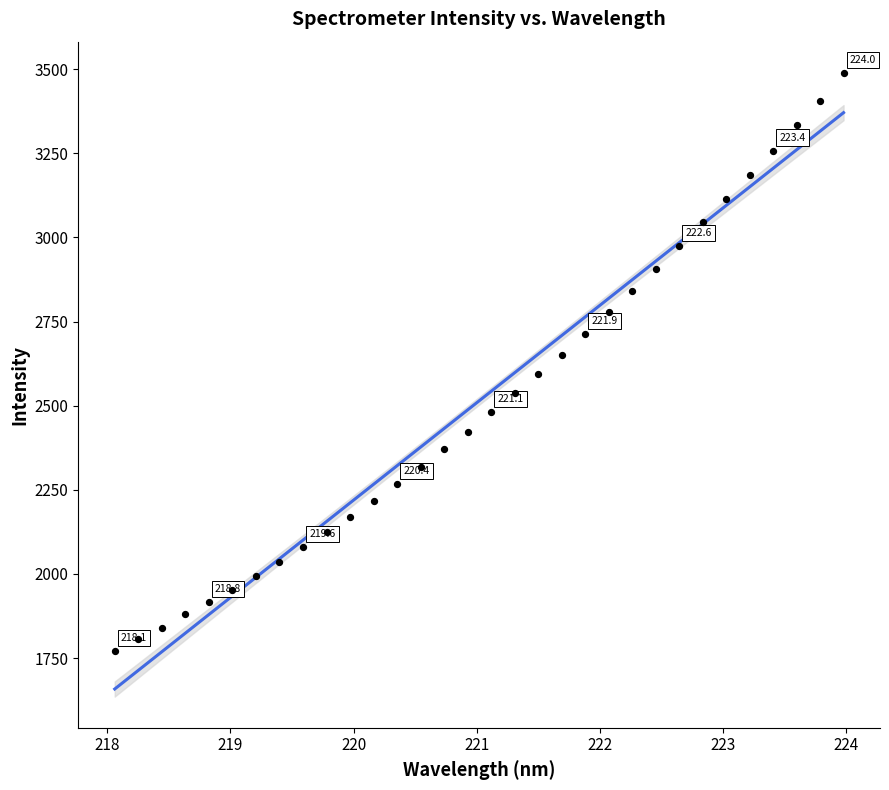

What is the range of X values (max minus min)?

5.9